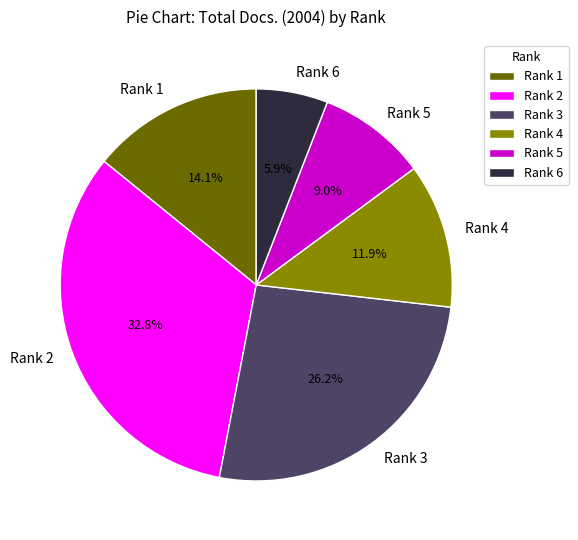

What portion of the pie excludes Rank 6?

94.1%